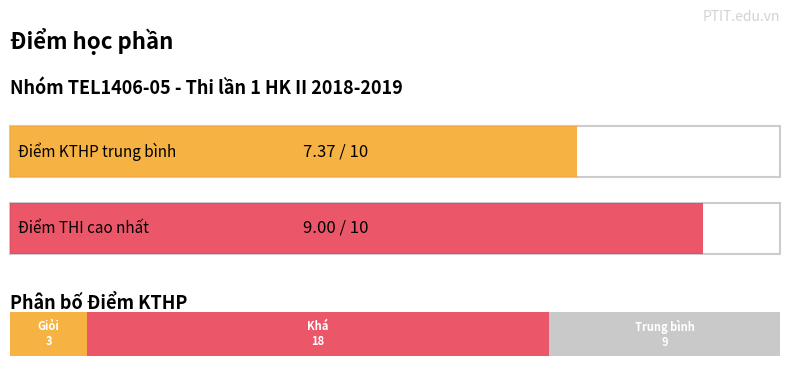

How many bars are there in each group?

5